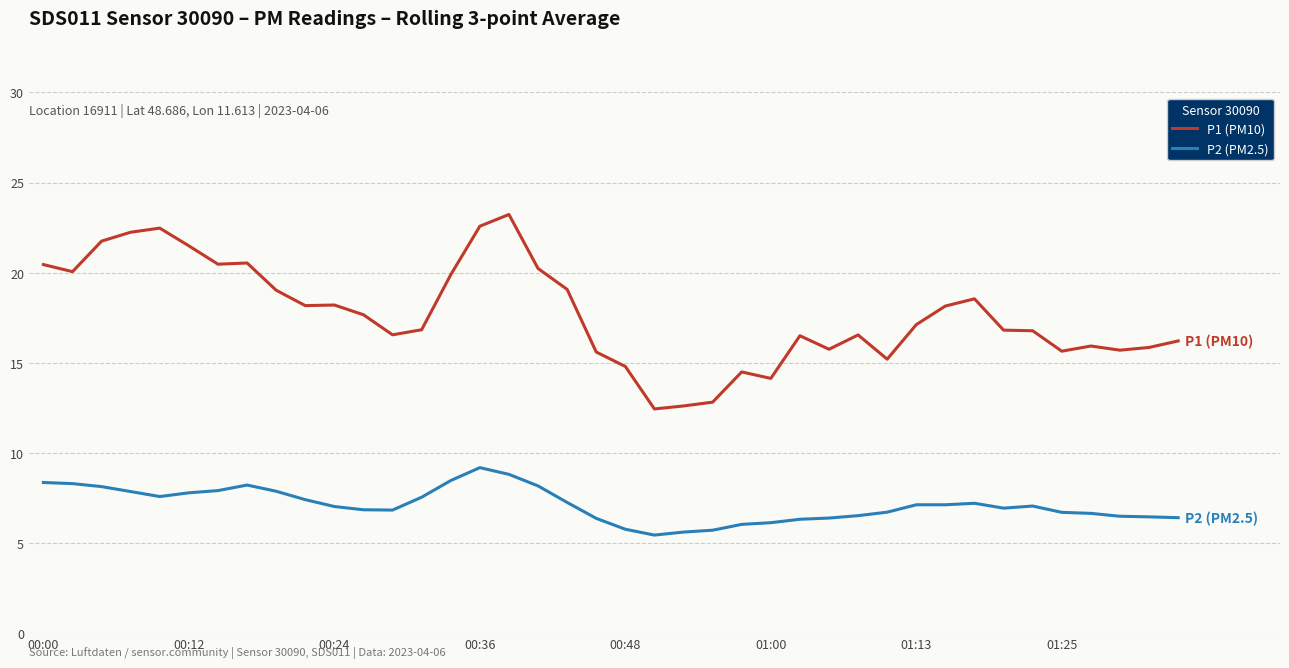

Which series has the largest total across all categories?

P1 (PM10)